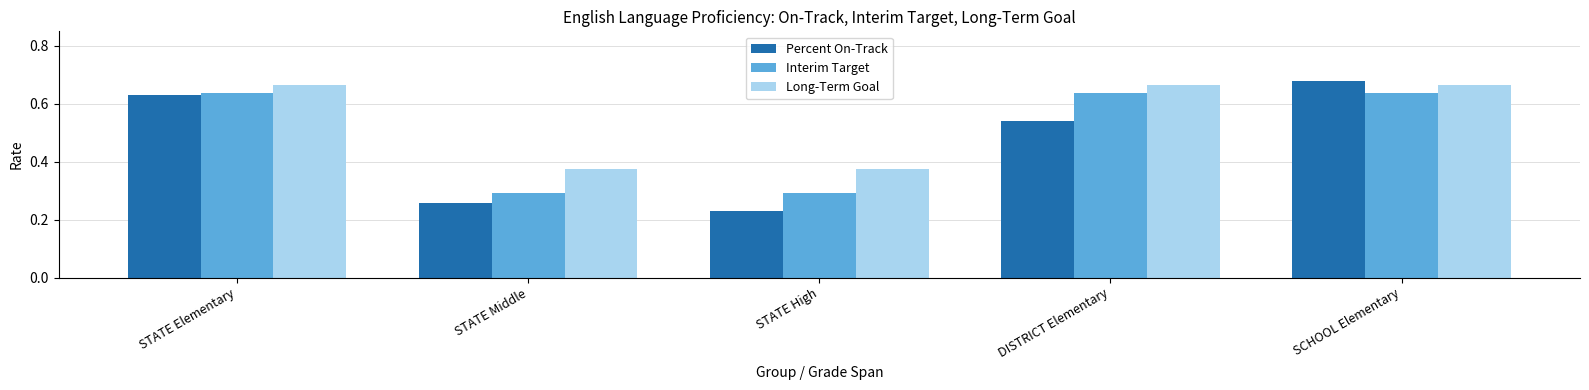

Is it true that Long-Term Goal equals 0.9 at STATE Elementary?

False